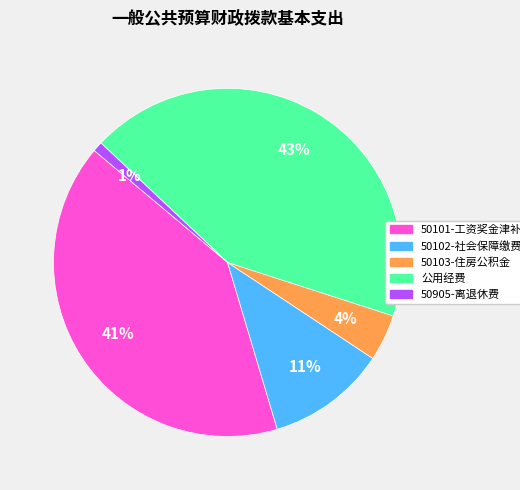

To the nearest percent, what portion does 公用经费 represent?

43%